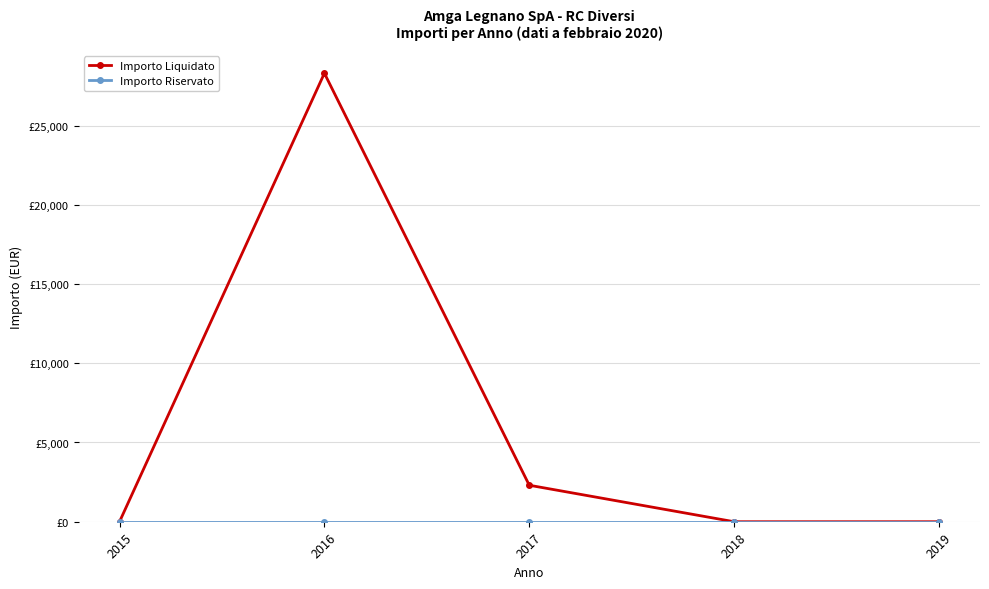

Rank the series by their average value, from lowest to highest.

Importo Riservato, Importo Liquidato